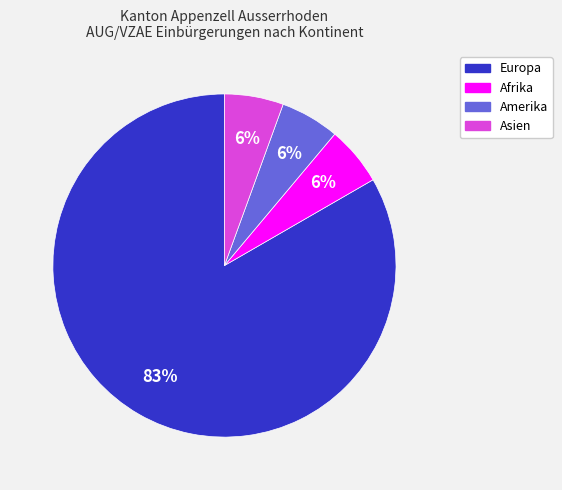

Is there any slice that represents more than half of the pie?

Yes